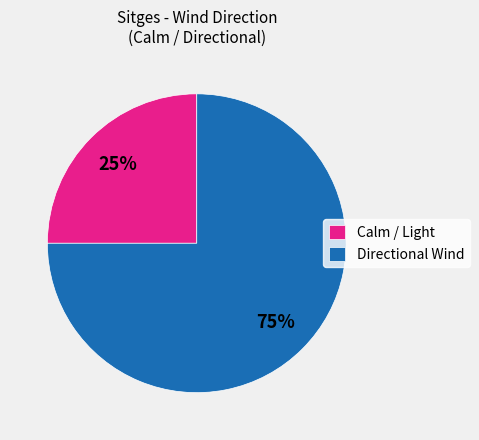

Combined, do Directional Wind and Calm / Light account for over 50%?

Yes